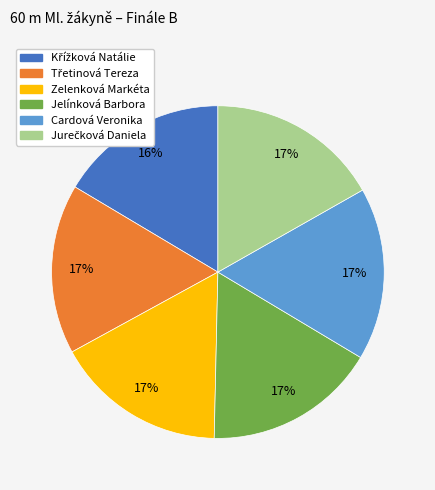

To the nearest percent, what percentage of the pie is Zelenková Markéta?

17%